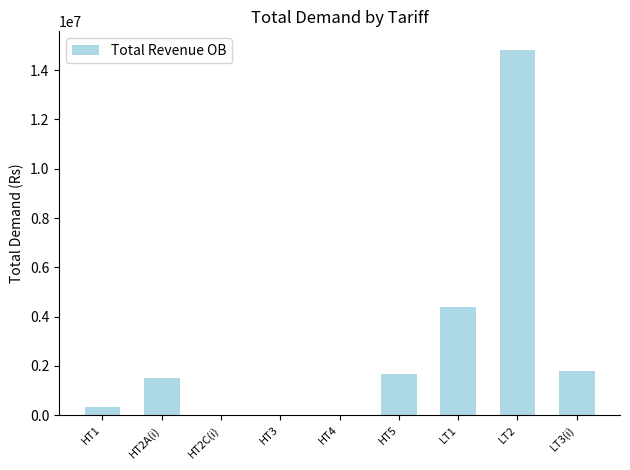

Which category has the highest value across all series?

LT2